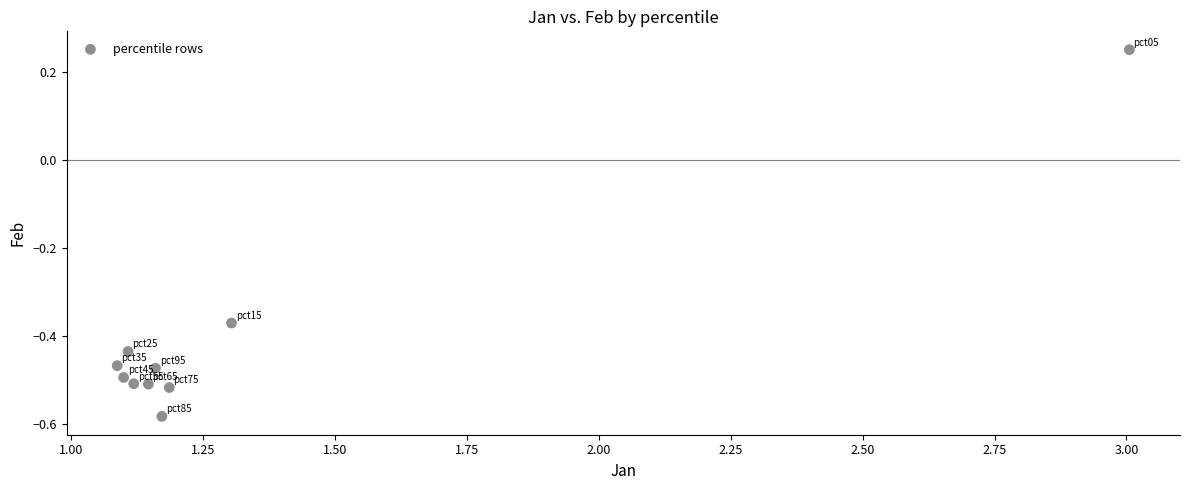

What is the range of X values (max minus min)?

1.9